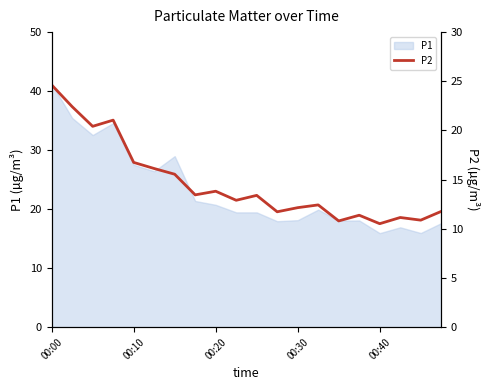

At which label does the data first exceed 13?

00:00